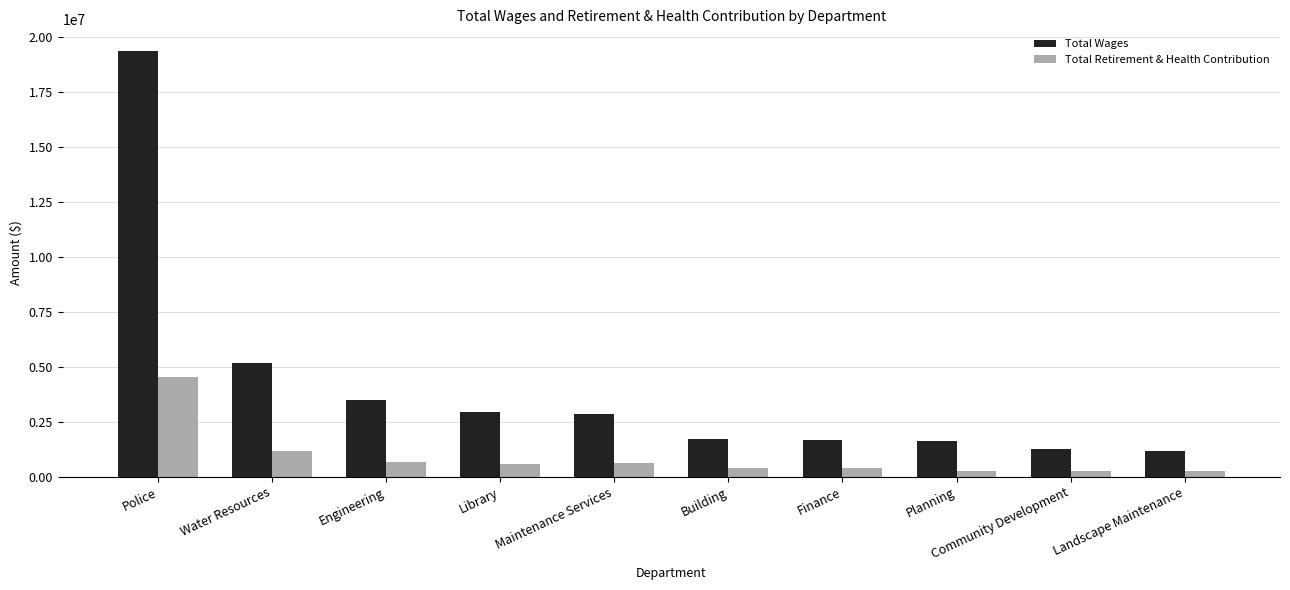

The value of Total Retirement & Health Contribution at Community Development is 275667. True or false?

True